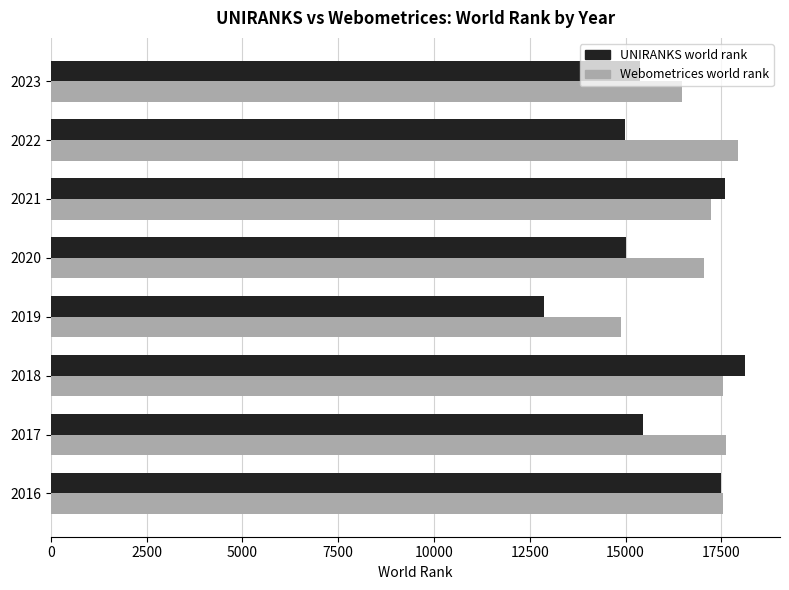

The value of UNIRANKS world rank at 2022 is 10023. True or false?

False